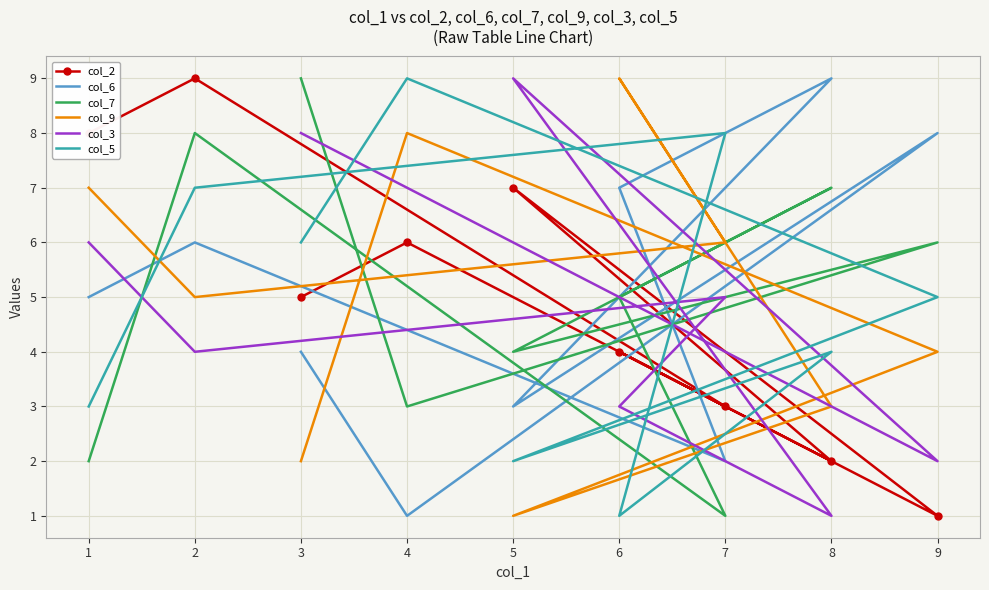

At which category is the sum across all series the highest?

2